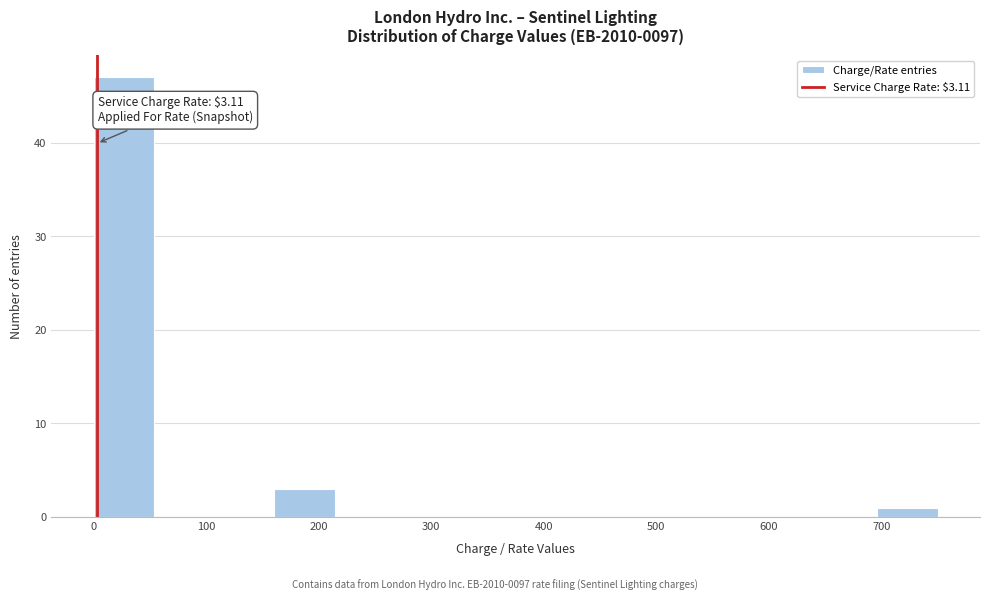

Over which range of the x-axis is the bar tallest?

0 to 50